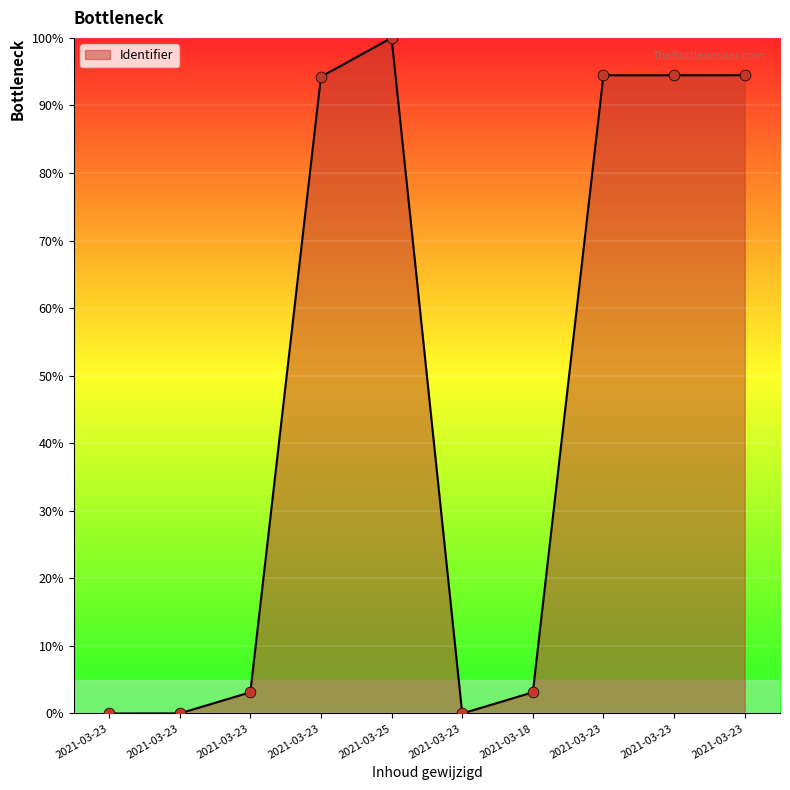

What is the change in value from 2021-03-23 to 2021-03-23?

+94.5